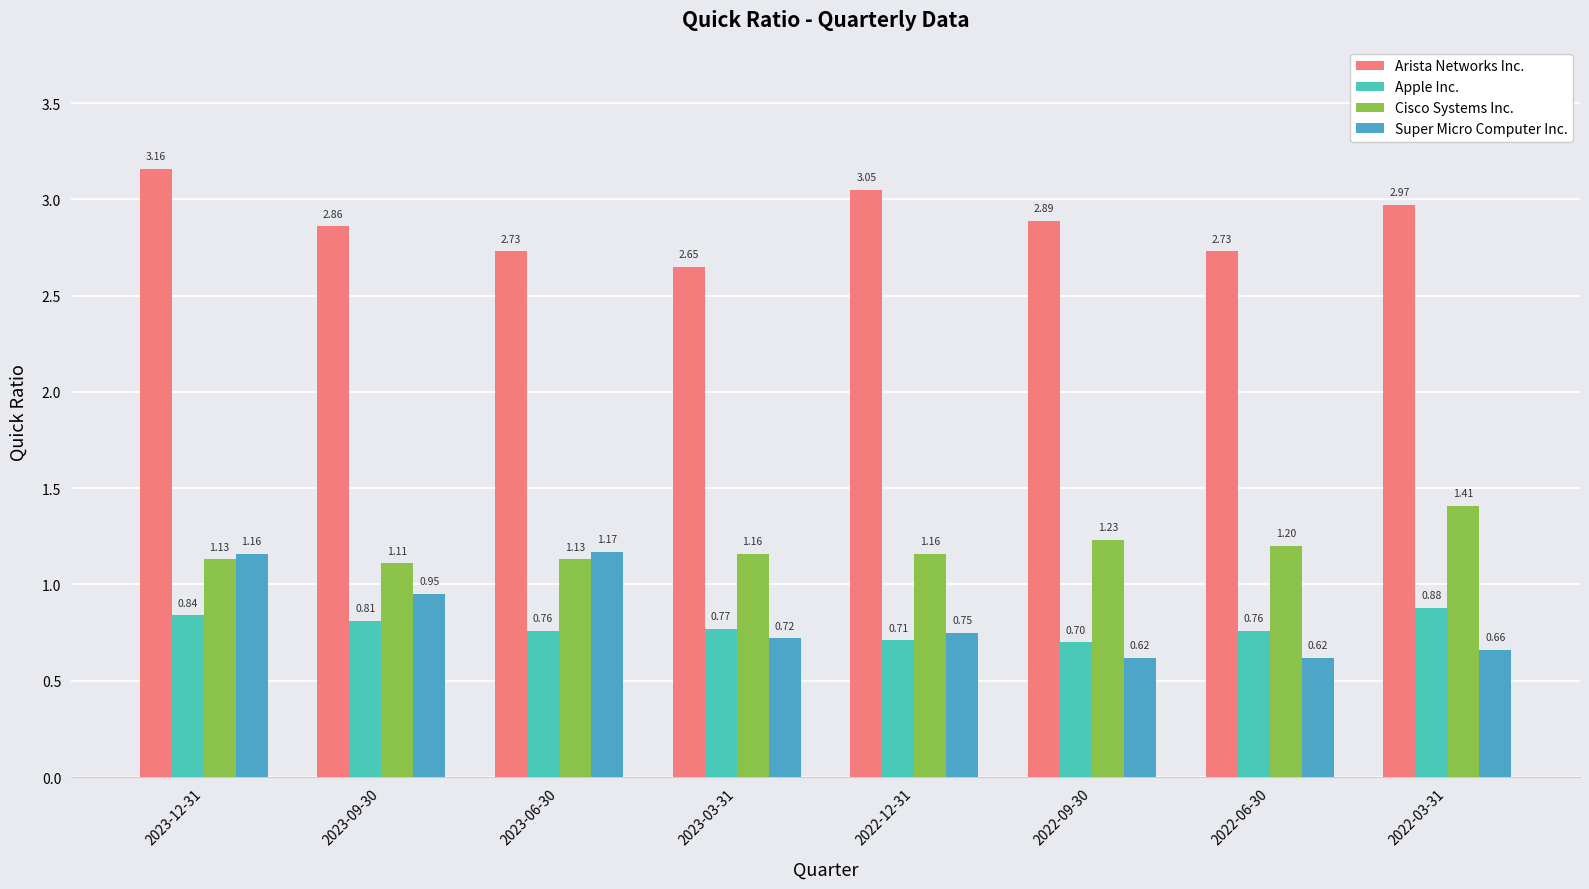

What position from the right is 2023-03-31?

5